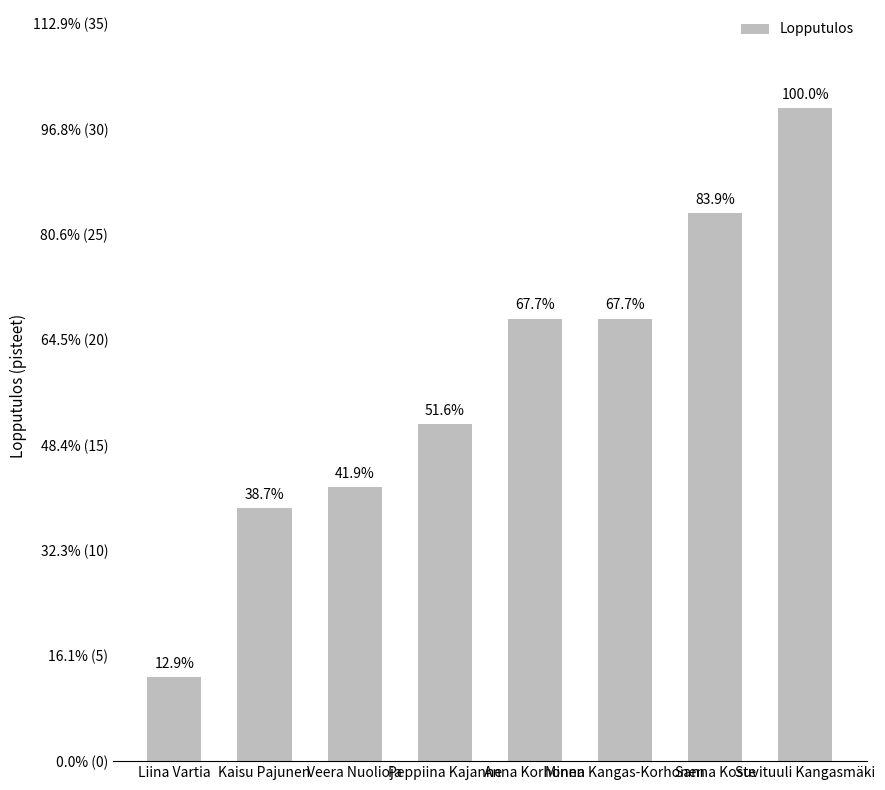

Does the chart contain stacked bars?

No